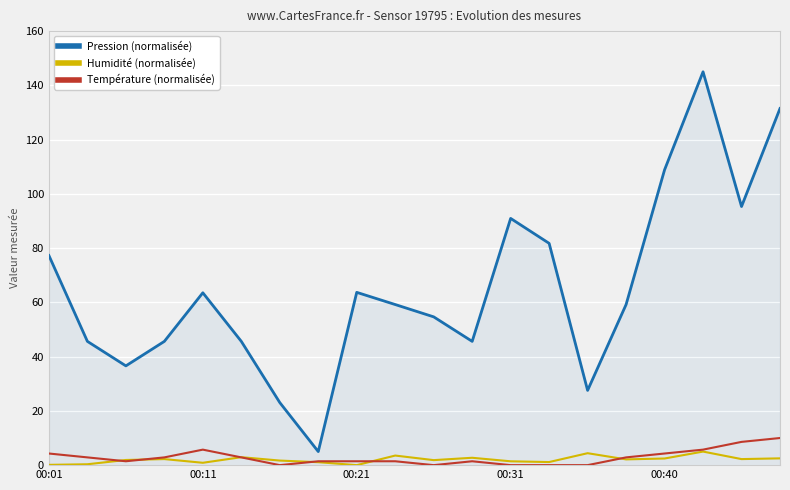

What is the maximum value for Humidité (normalisée)?

5.0